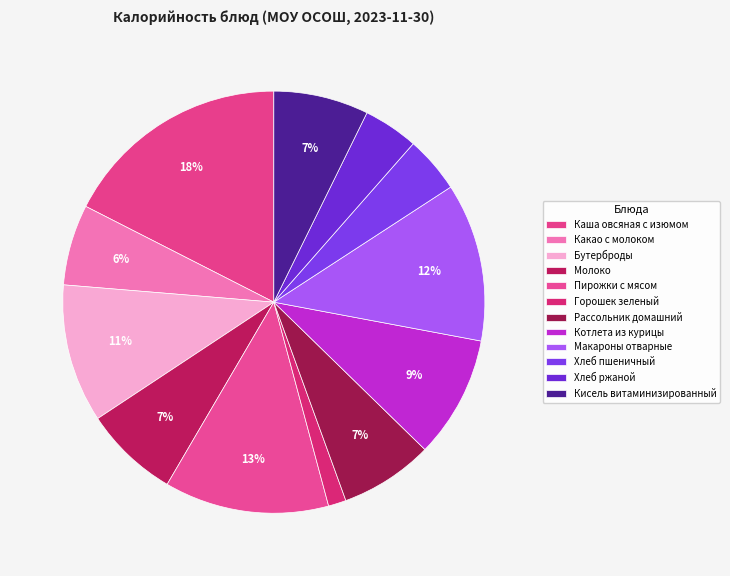

To the nearest percent, what is the difference between the Горошек зеленый and Кисель витаминизированный slice percentages?

6%